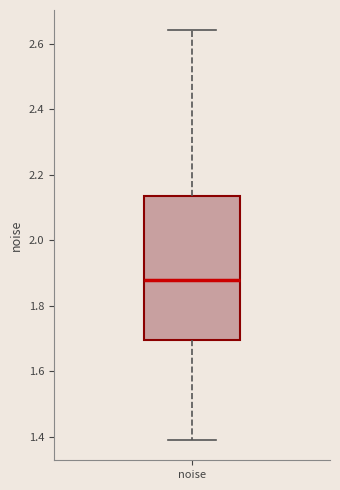

Where is the lower edge of the box for noise on the y-axis? The values are not printed on the chart, so give them approximately, as read against the axis.

1.70